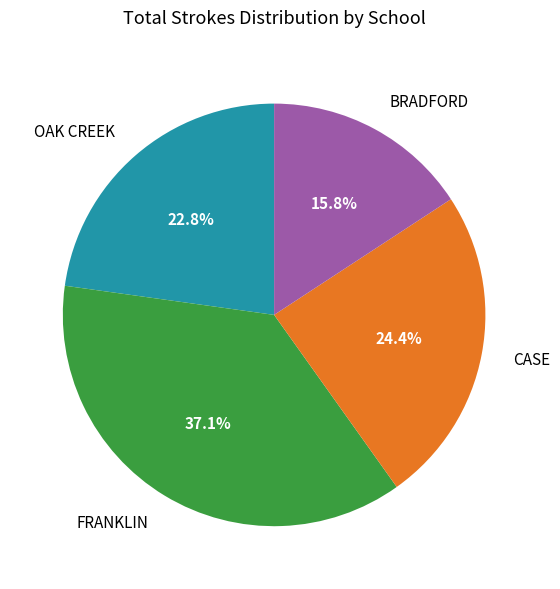

To the nearest percent, what percentage of the pie is FRANKLIN?

37%